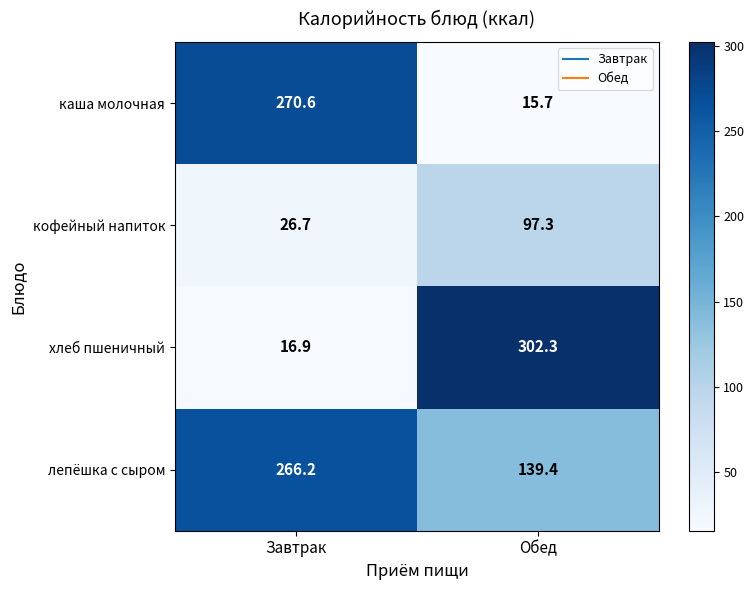

At Обед, list the series in order from largest to smallest.

хлеб пшеничный, лепёшка с сыром, кофейный напиток, каша молочная